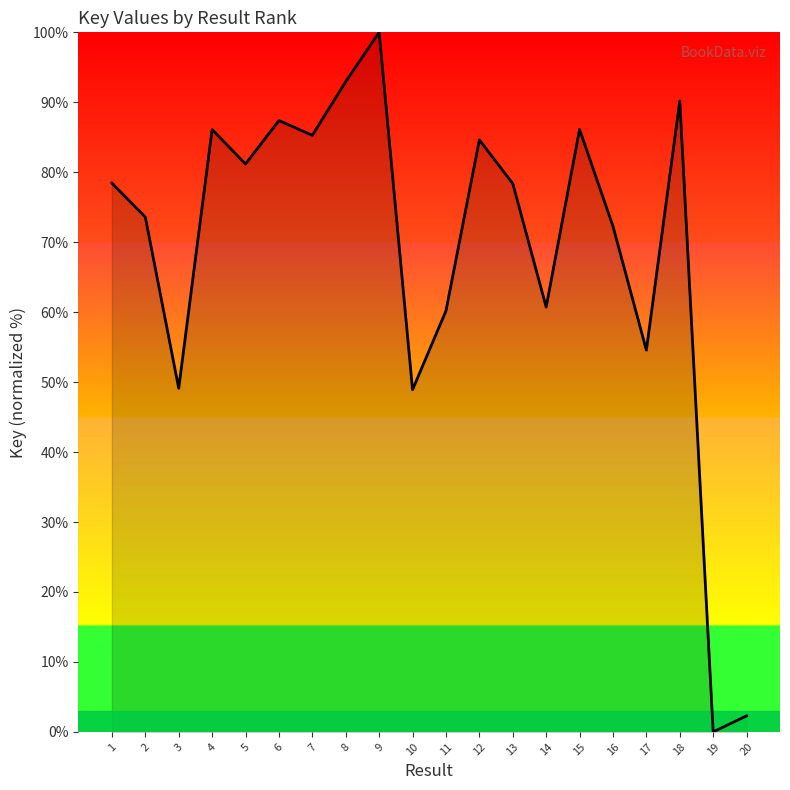

Which label corresponds to the smallest value in the chart?

19